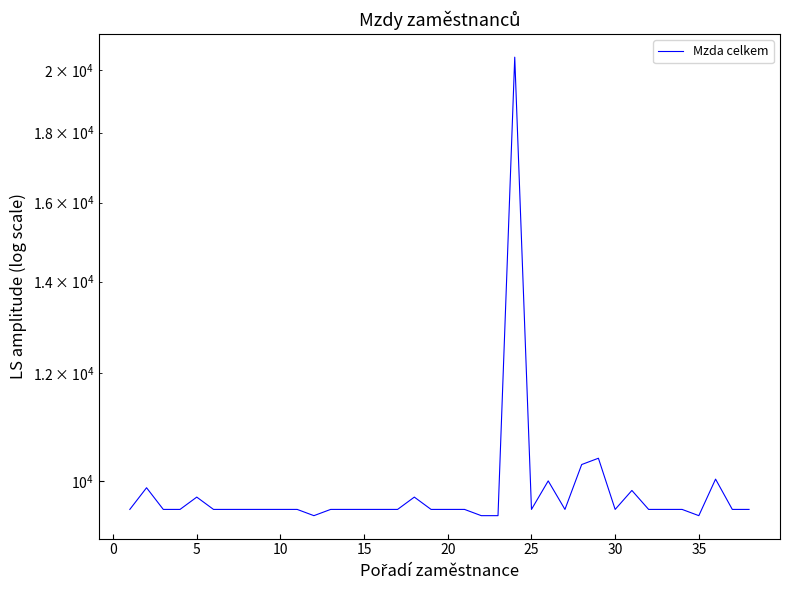

How many data points does each series have?

38